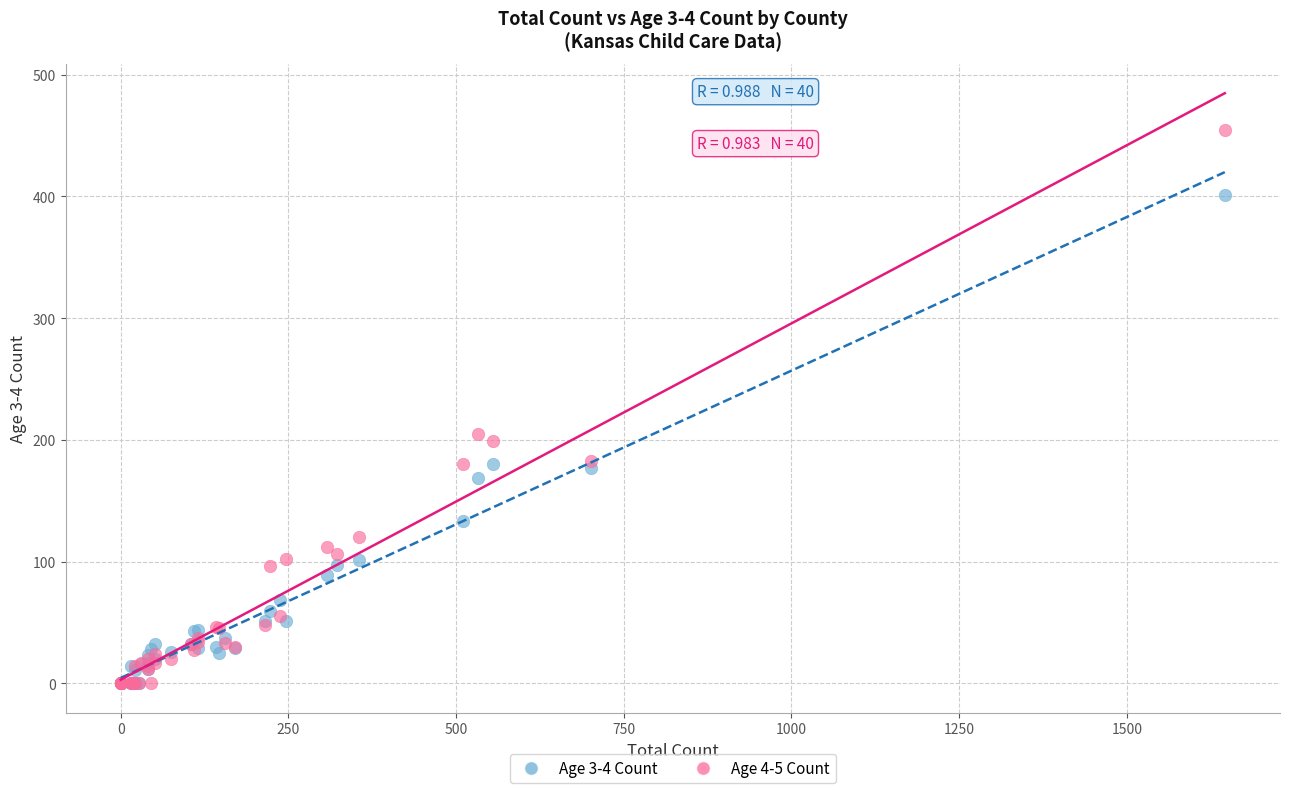

Across all series, what Y value is closest to 227?

205